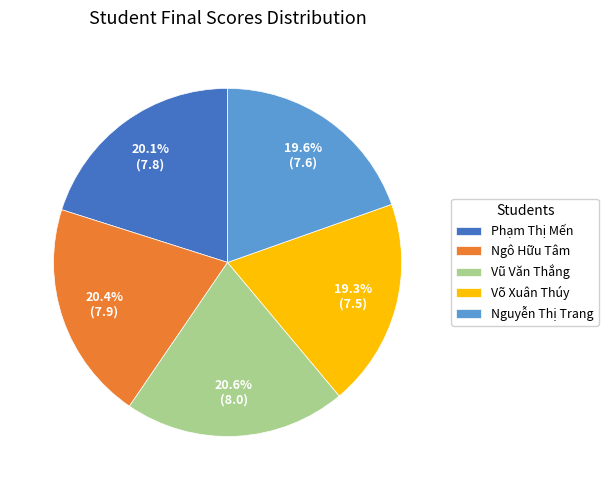

Does Vũ Văn Thắng represent more than half of the total?

No